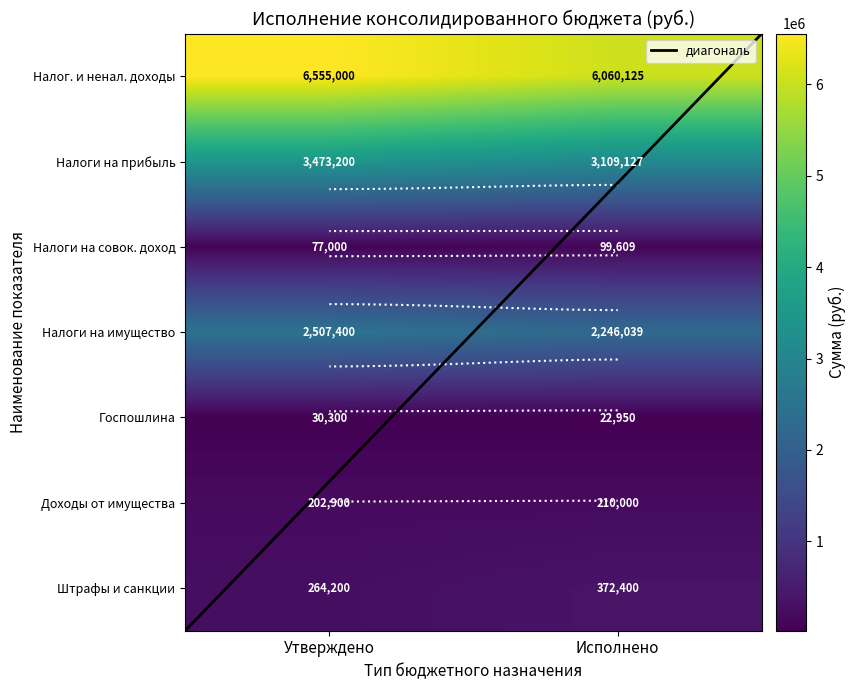

What is the highest value of the Налоги на совок. доход series?

99608.8